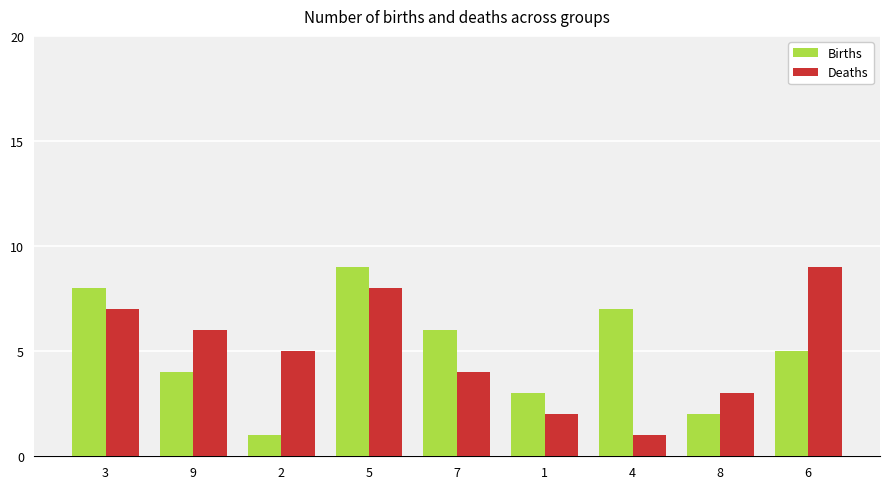

What is the spread (max minus min) of values at 5?

1